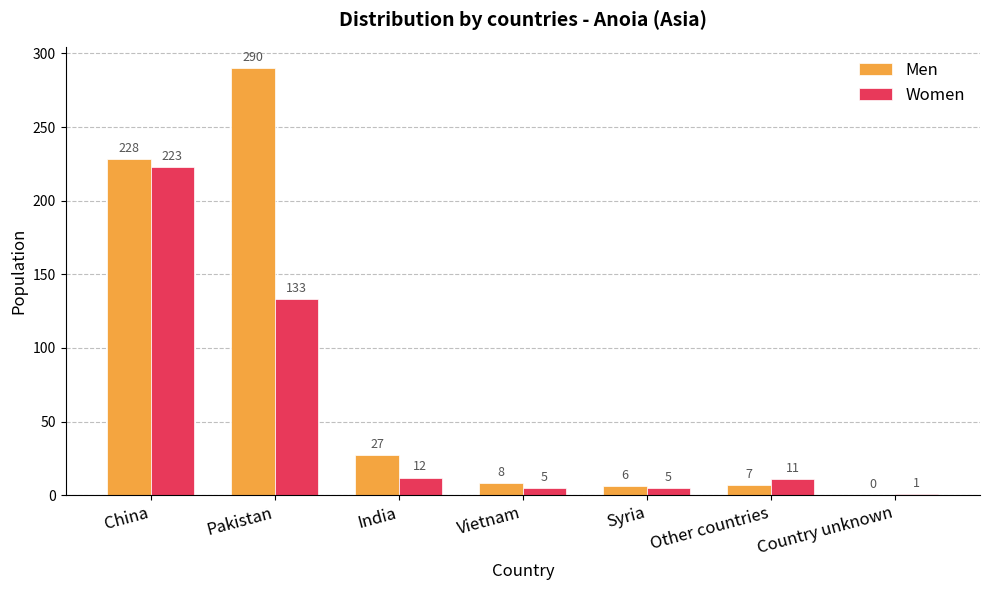

What is the sum of all Women values?

390